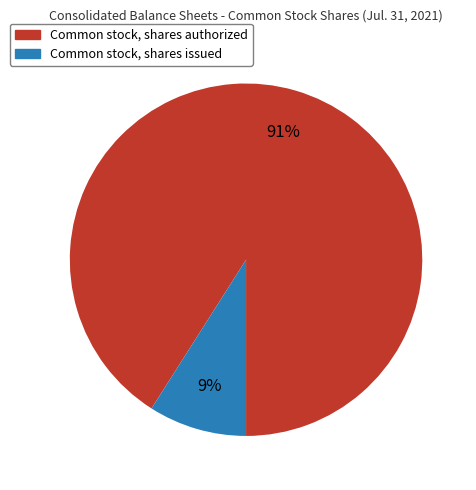

Does Common stock, shares authorized represent more than half of the total?

Yes